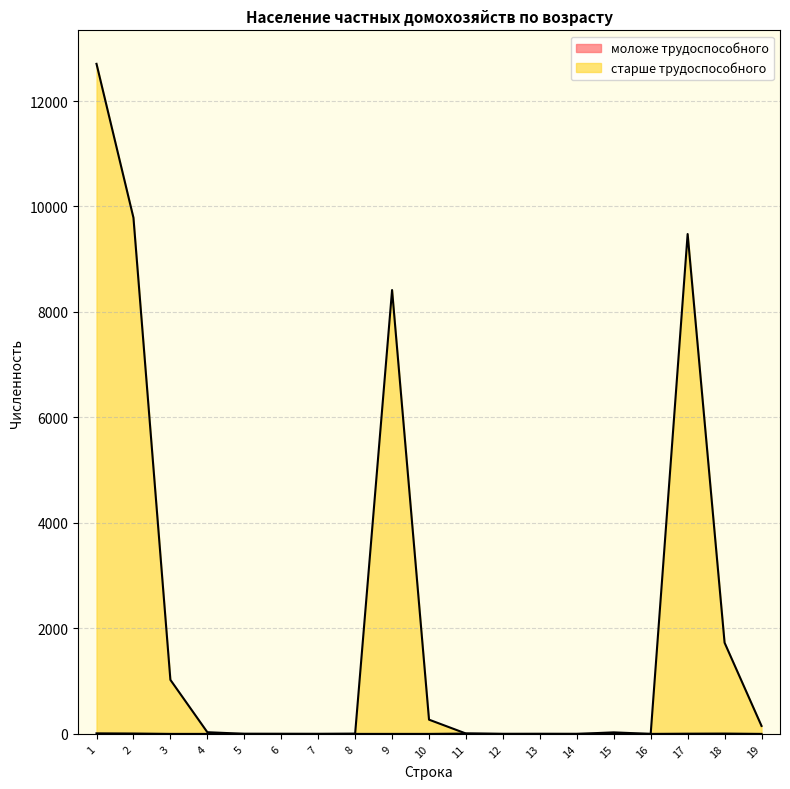

Reading left to right, what are all the values shown in this chart?

моложе трудоспособного: 10	7	0	0	0	0	0	0	0	0	6	0	0	0	1	0	4	6	0
старше трудоспособного: 12705	9787	1025	32	2	1	0	4	8416	270	7	0	1	0	29	0	9478	1729	151